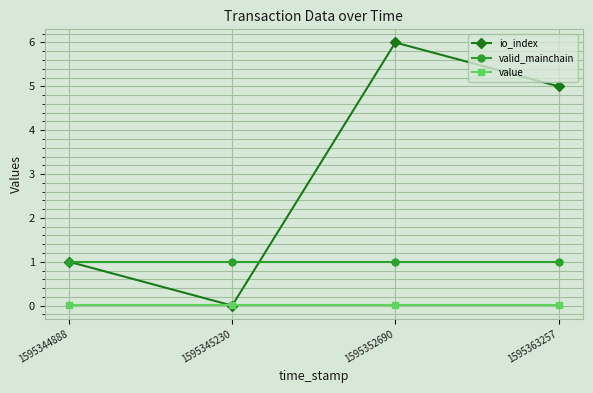

Count the io_index values in the range 1 to 6.

3